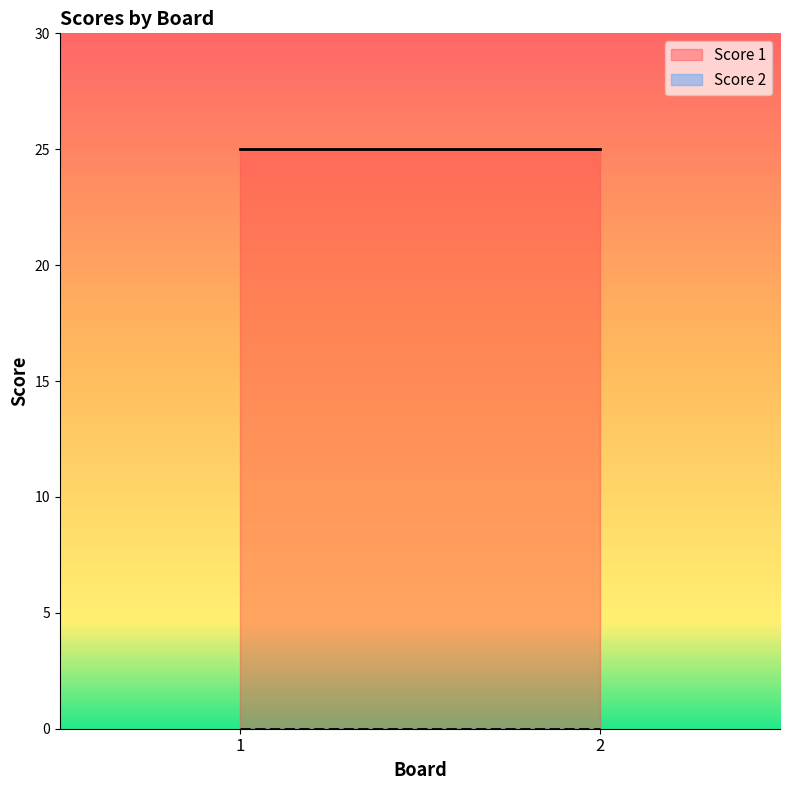

Which has a higher value, 2 or 1?

2